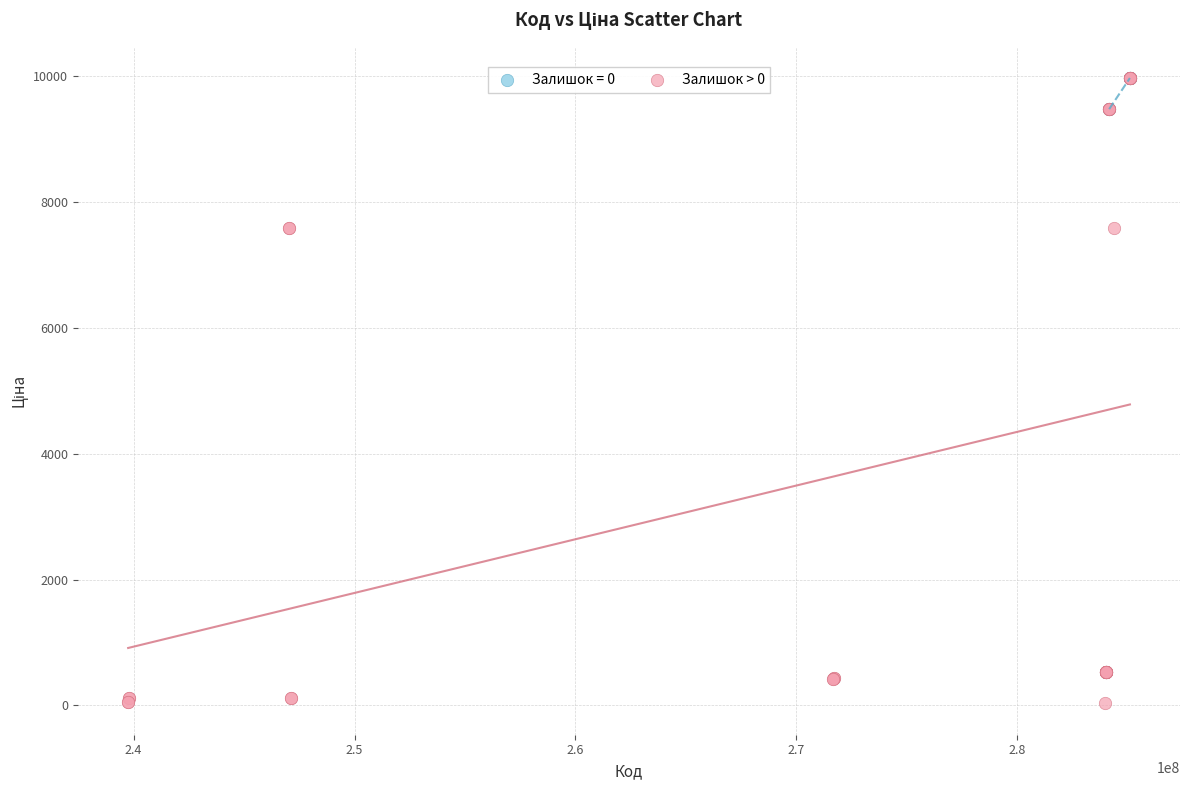

Which series reaches the minimum Y coordinate?

Залишок > 0